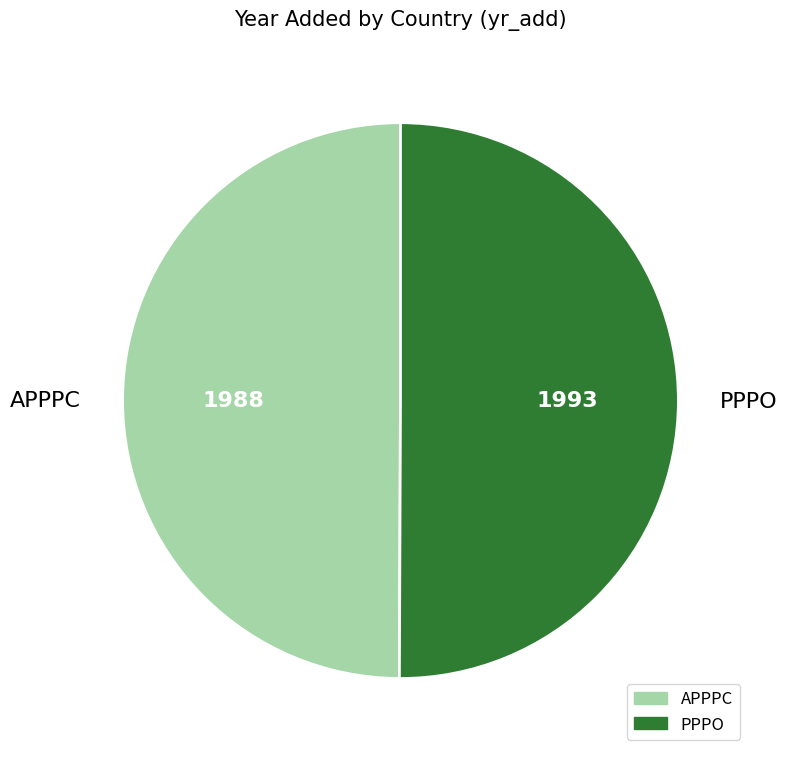

Combined, do APPPC and PPPO account for over 50%?

Yes